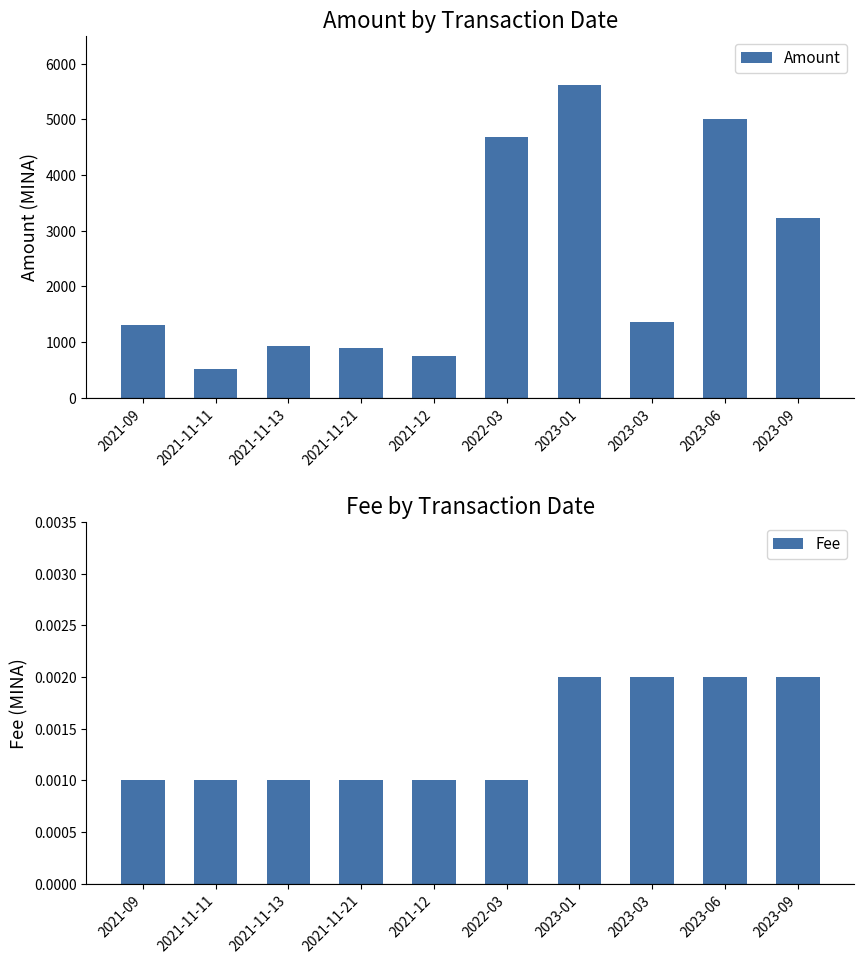

How many categories are shown in the chart?

10